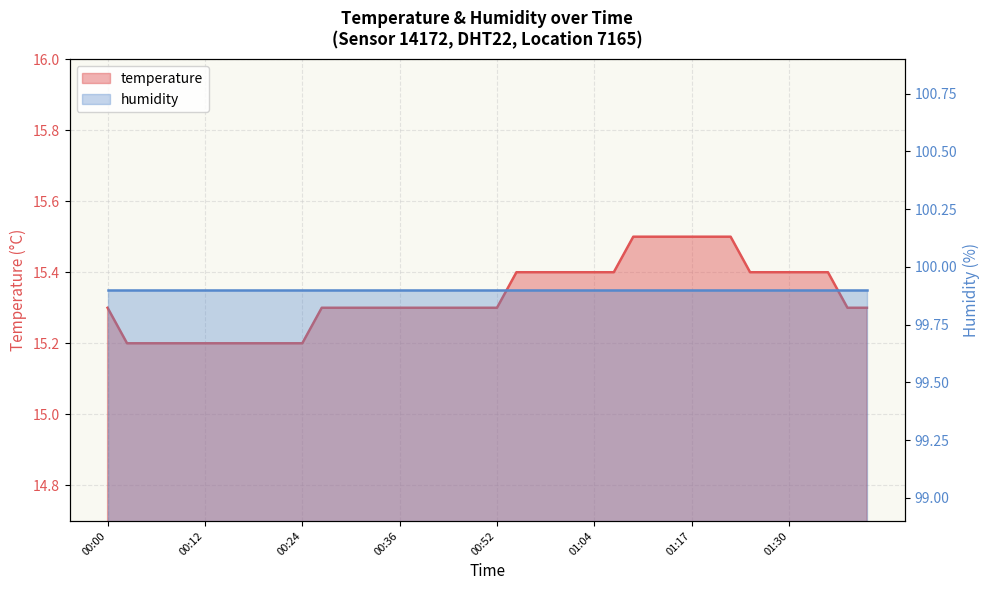

List the labels in order of value, largest first.

01:09, 01:12, 01:14, 01:17, 01:20, 01:22, 00:54, 00:57, 00:59, 01:02, 01:04, 01:07, 01:25, 01:28, 01:30, 01:33, 01:35, 00:00, 00:26, 00:29, 00:31, 00:34, 00:36, 00:39, 00:41, 00:47, 00:49, 00:52, 01:38, 01:40, 00:02, 00:04, 00:07, 00:09, 00:12, 00:14, 00:17, 00:19, 00:22, 00:24